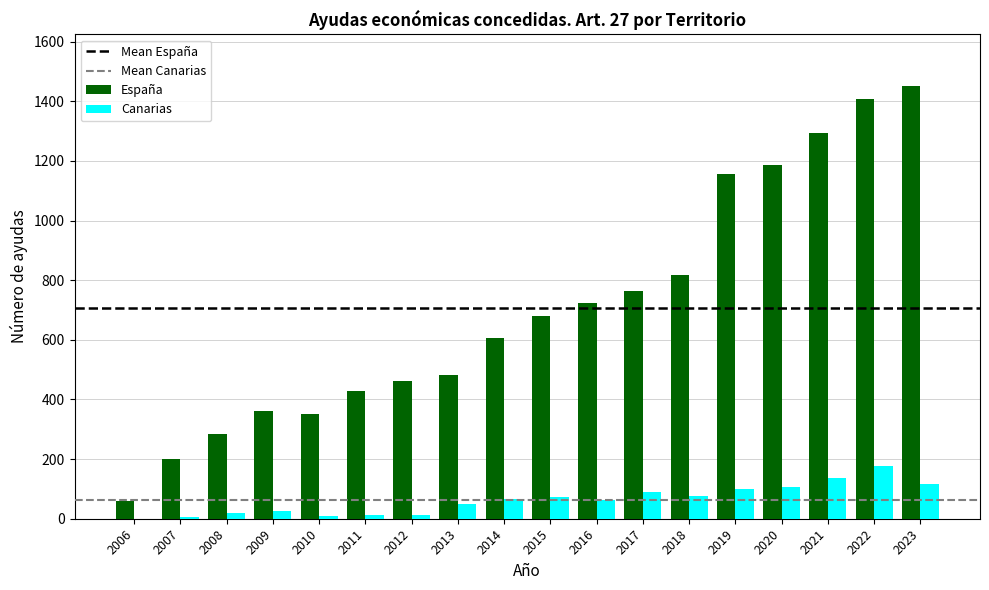

Is it true that España equals 198 at 2011?

False